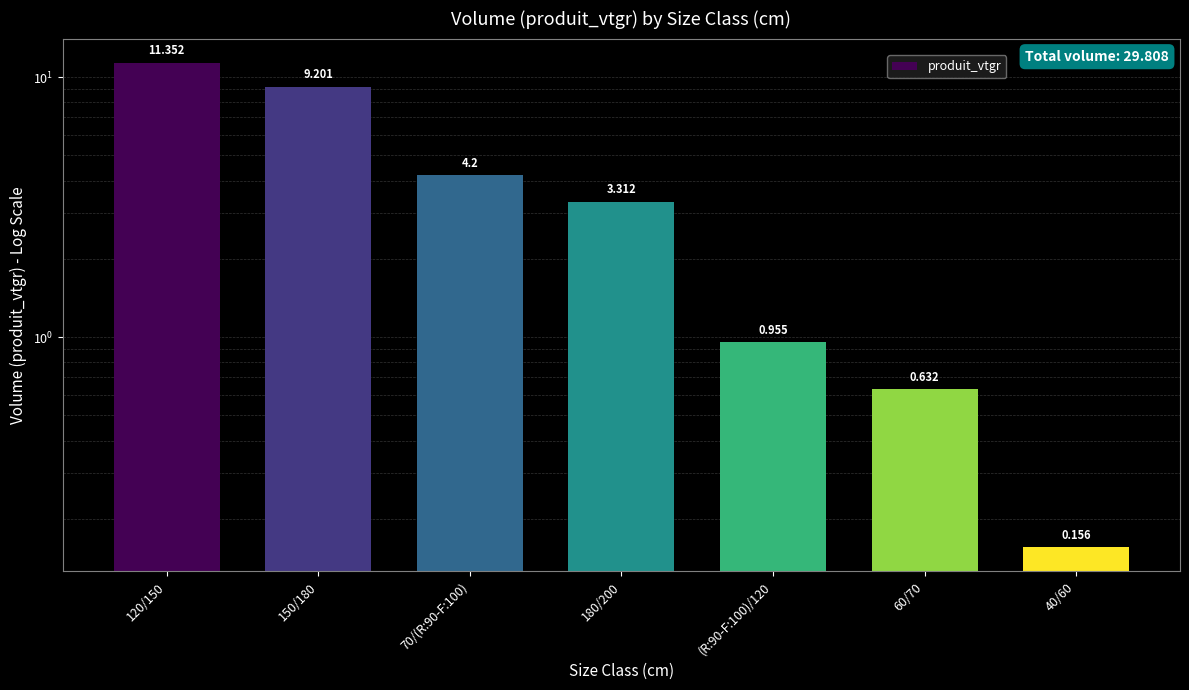

True or false: the data shows 7.0 at 120/150.

False